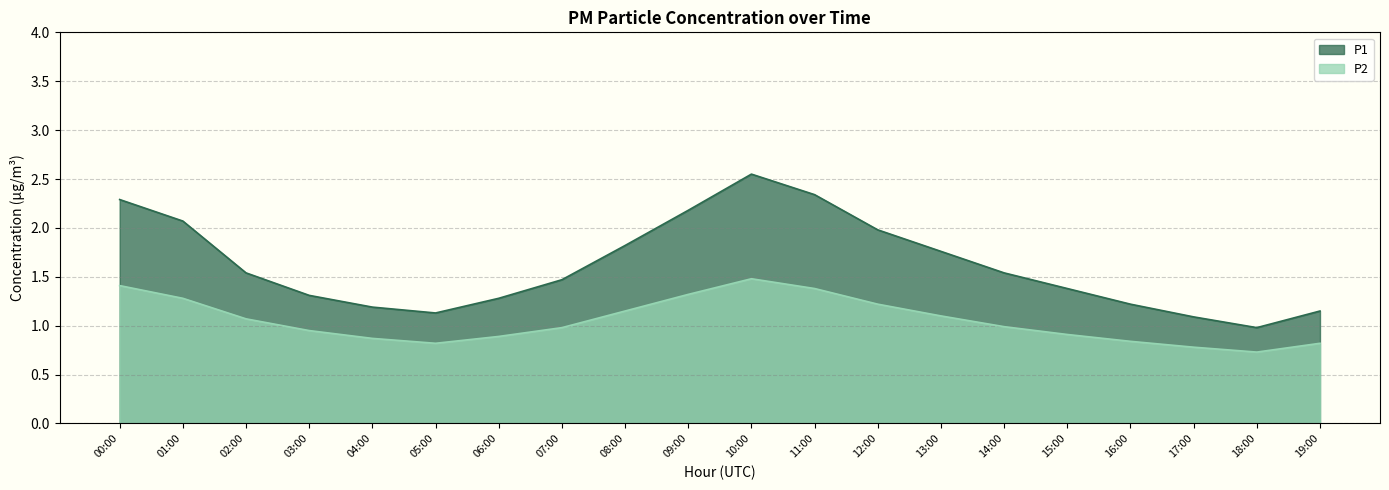

How many categories are shown in the chart?

20